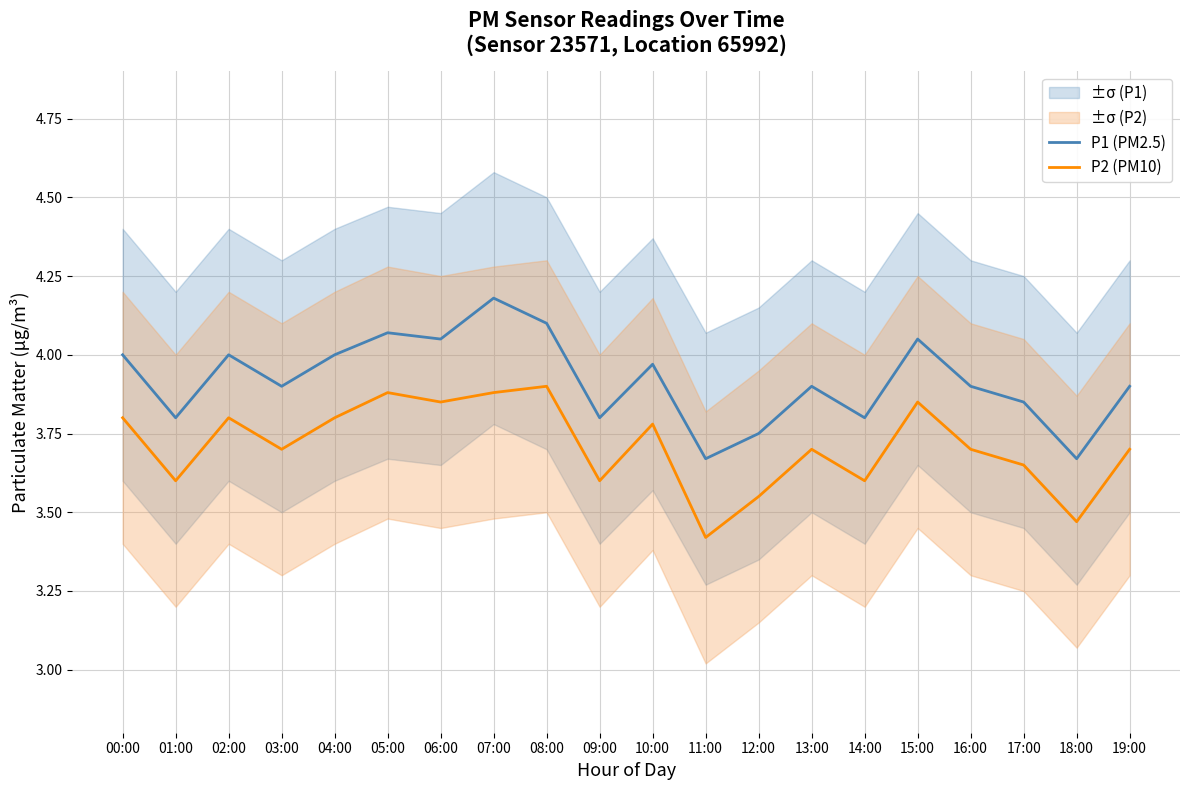

True or false: P1 (PM2.5) and P2 (PM10) intersect in this chart.

False